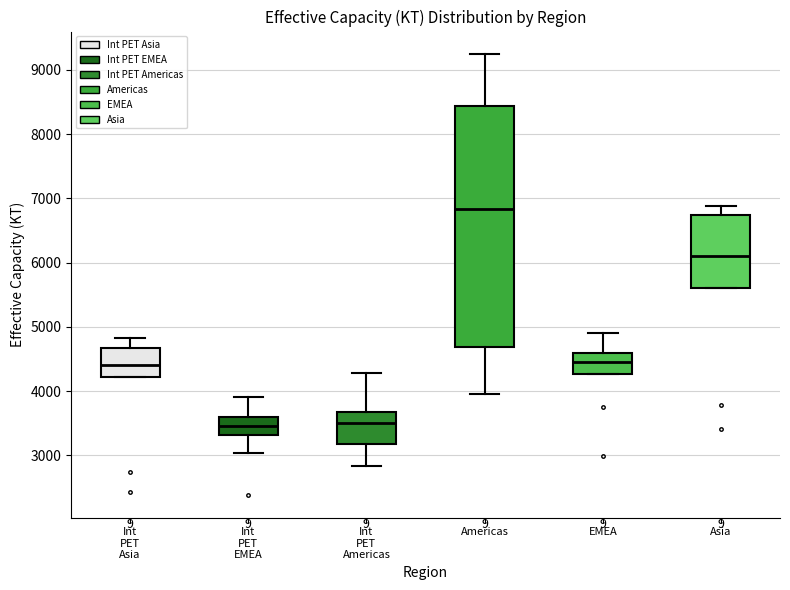

Which box is the tallest, from its lower edge to its upper edge?

Americas